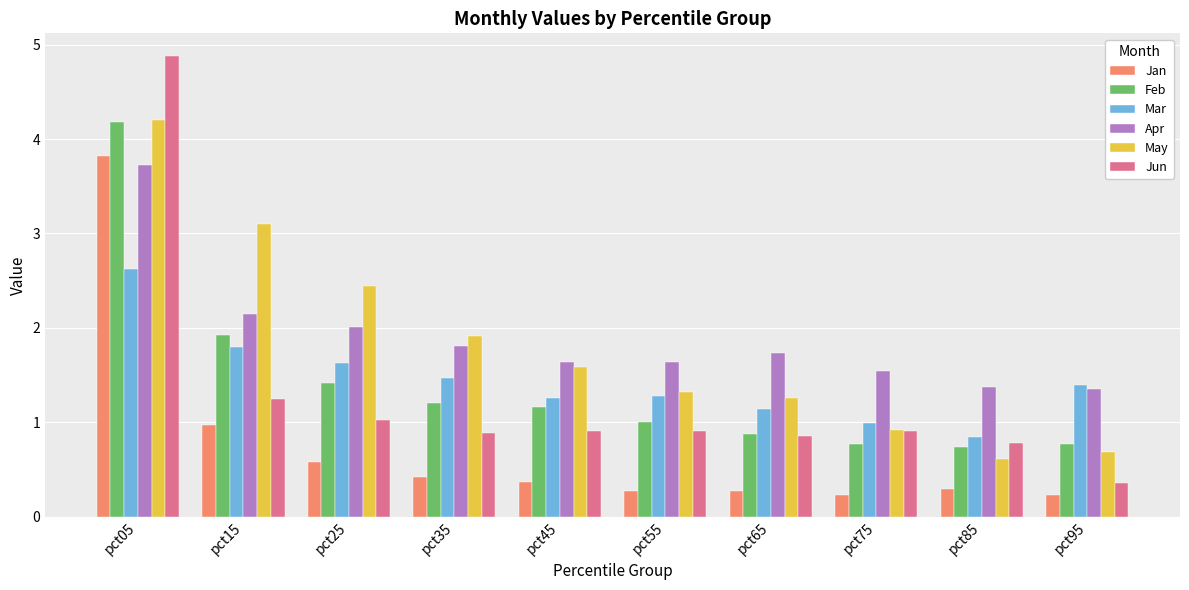

Which series has the widest spread of values?

Jun